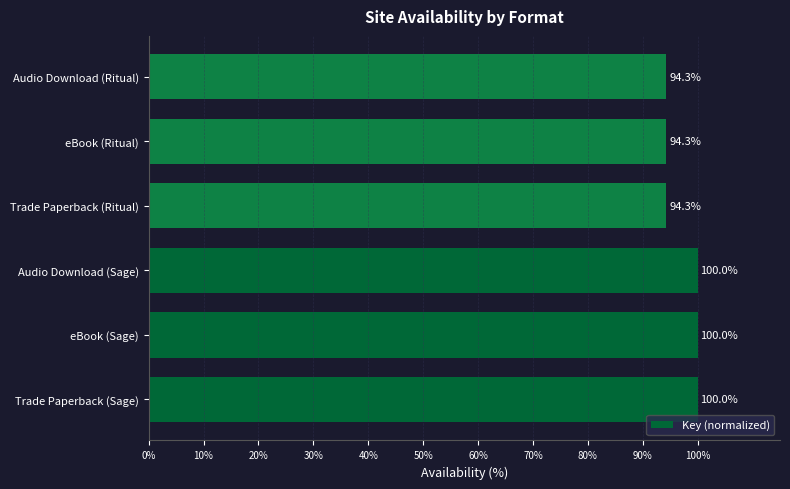

Reading top to bottom, what are all the values shown in this chart?

Audio Download (Ritual)=94.3	eBook (Ritual)=94.3	Trade Paperback (Ritual)=94.3	Audio Download (Sage)=100.0	eBook (Sage)=100.0	Trade Paperback (Sage)=100.0